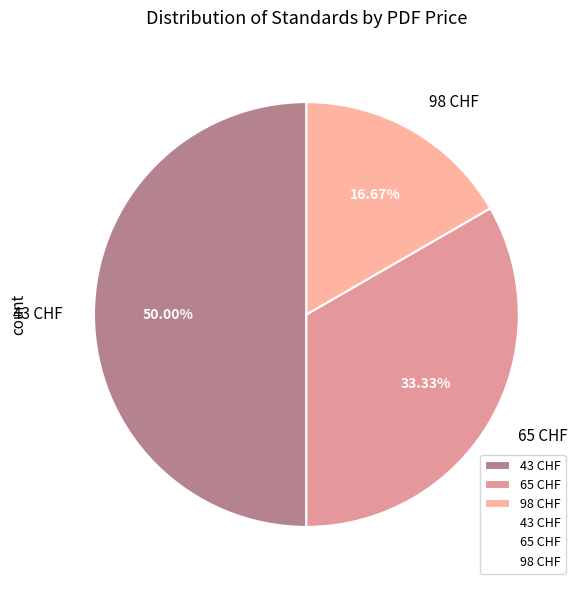

Which slice is the smallest?

98 CHF